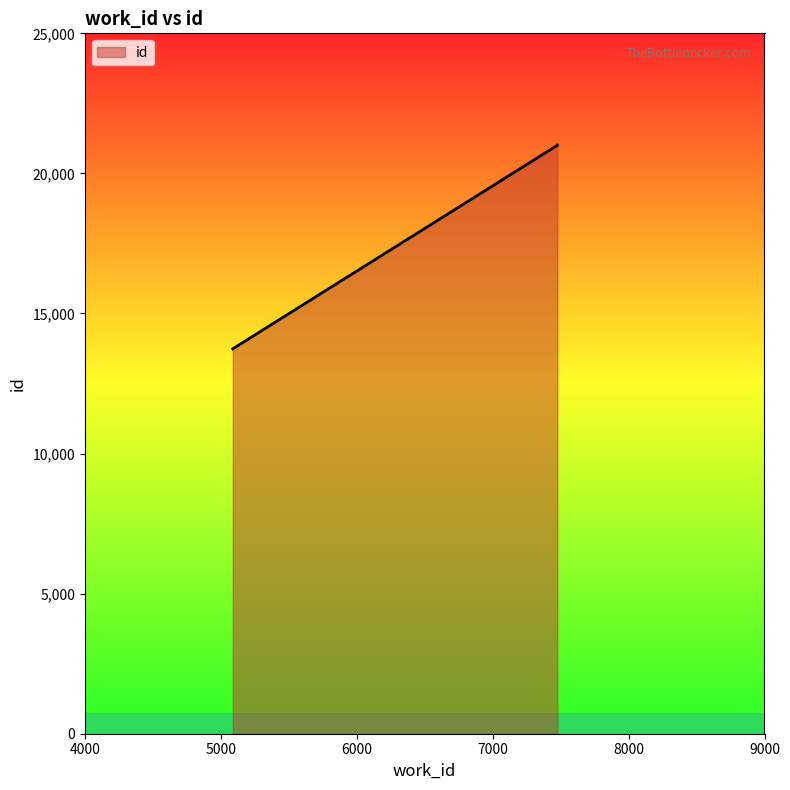

The chart shows a value of 9534 at 7476. True or false?

False